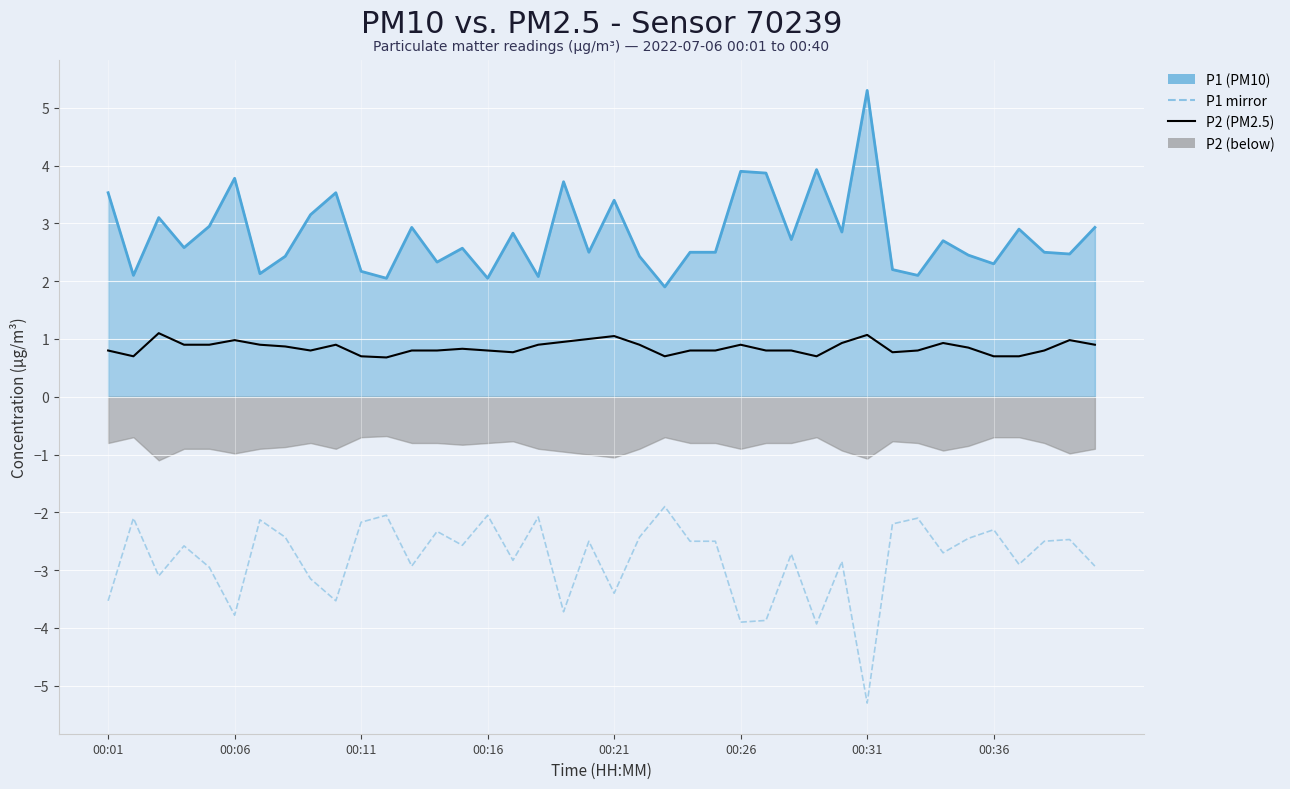

True or false: P2 and P1 line cross at least once.

False